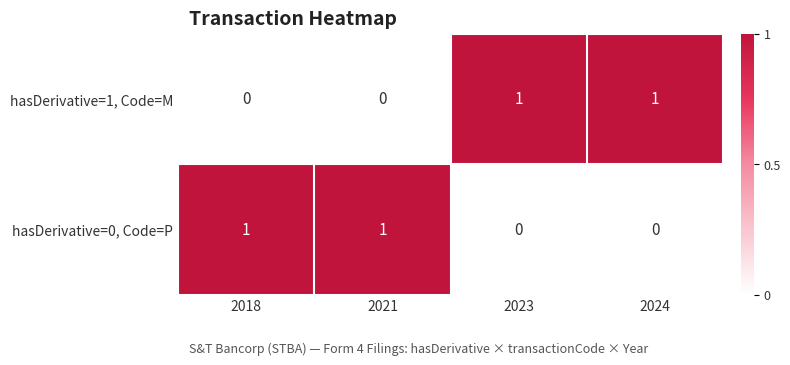

Rank the series at 2018 from lowest to highest value.

hasDerivative=1, Code=M, hasDerivative=0, Code=P